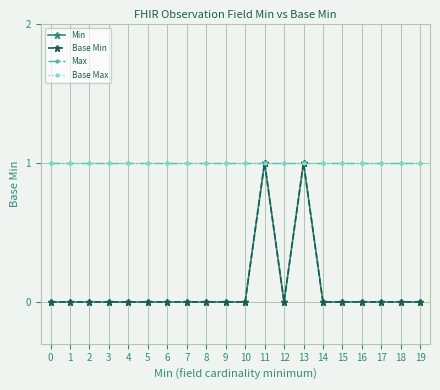

What is the difference between the highest and lowest values at 3?

1